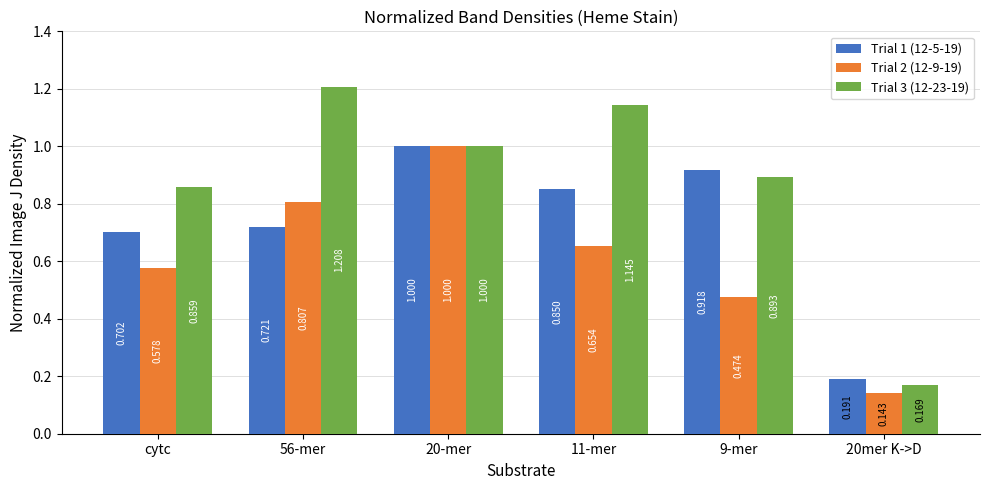

Is the value of Trial 2 (12-9-19) at 20-mer greater than the value of Trial 3 (12-23-19) at 9-mer?

Yes